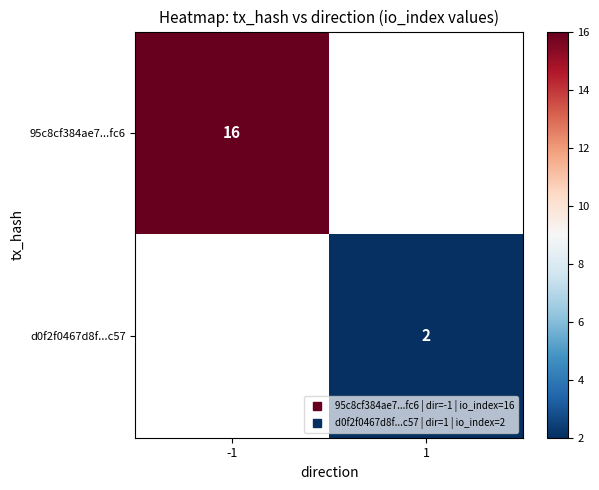

What is the maximum value for 95c8cf384ae7...fc6?

16.0